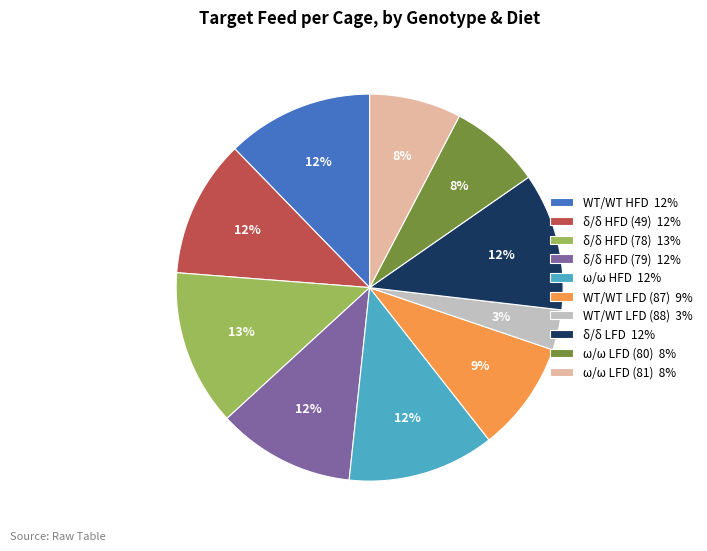

How many segments does this pie chart have?

10